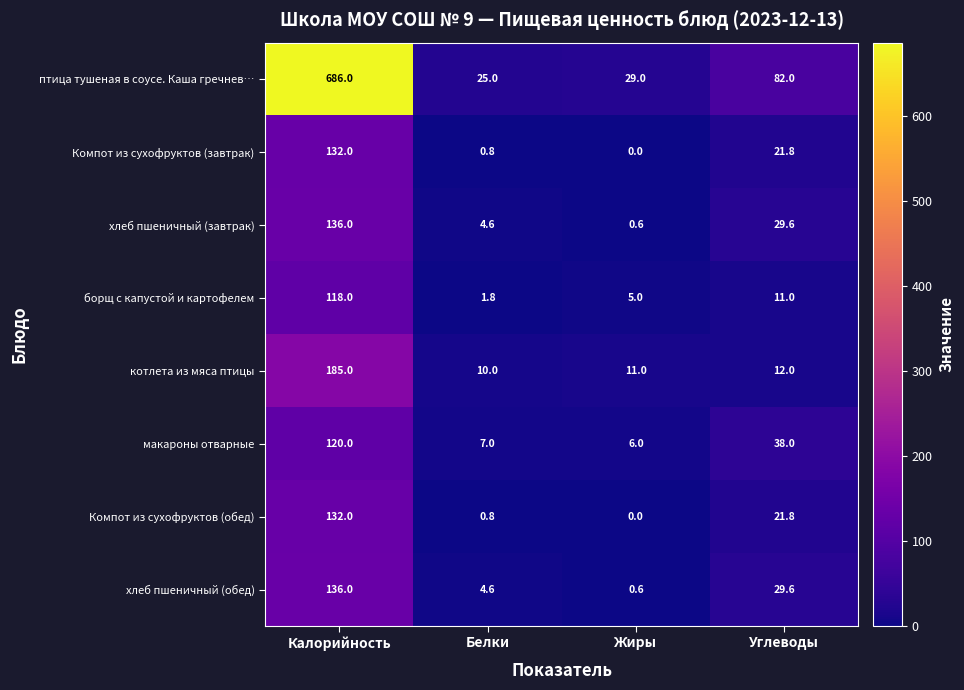

Between Белки and Углеводы, which series saw the biggest shift?

птица тушеная в соусе. Каша гречнев…